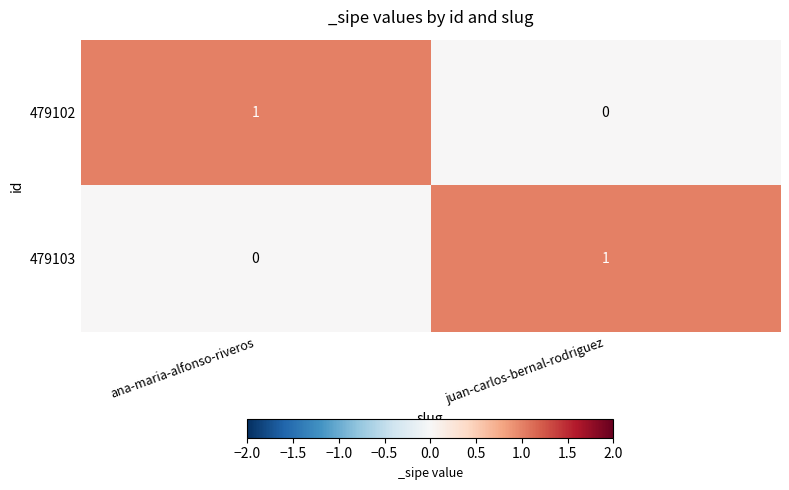

How many data points does each series have?

2